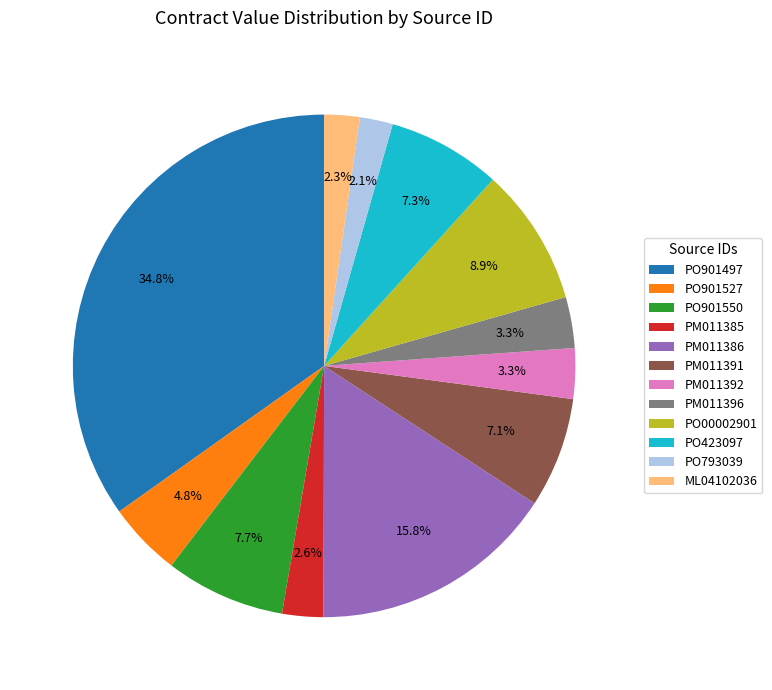

Which has a higher value, PO901527 or PO00002901?

PO00002901